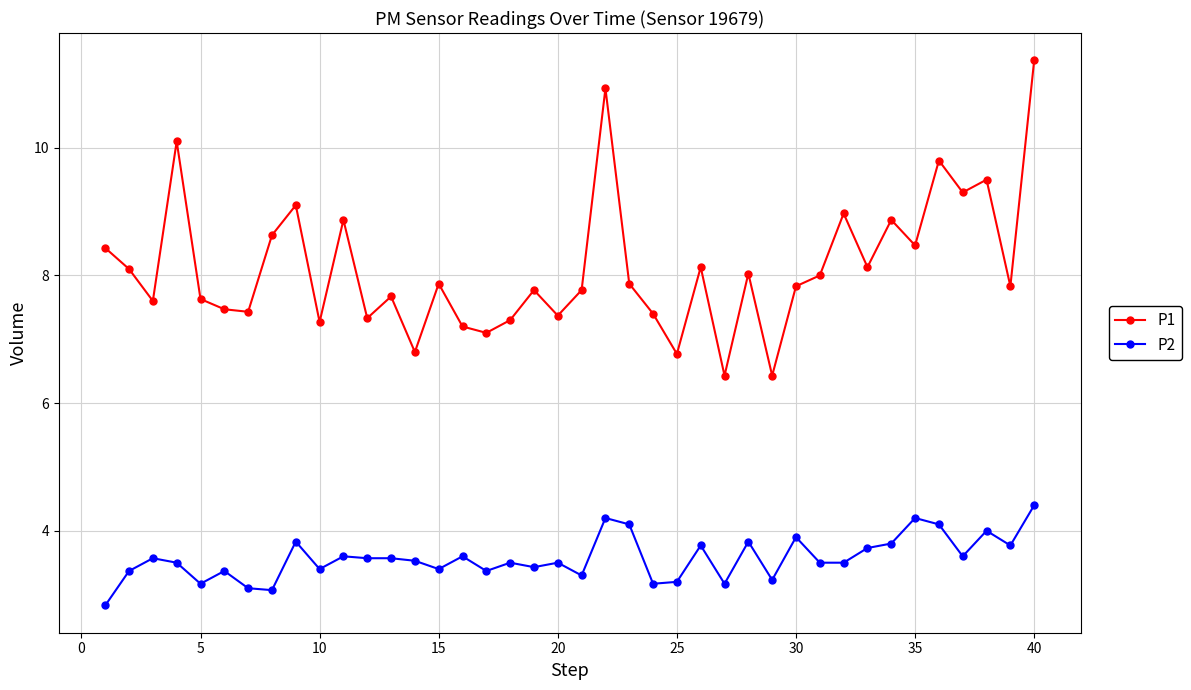

True or false: P2 and P1 intersect in this chart.

False